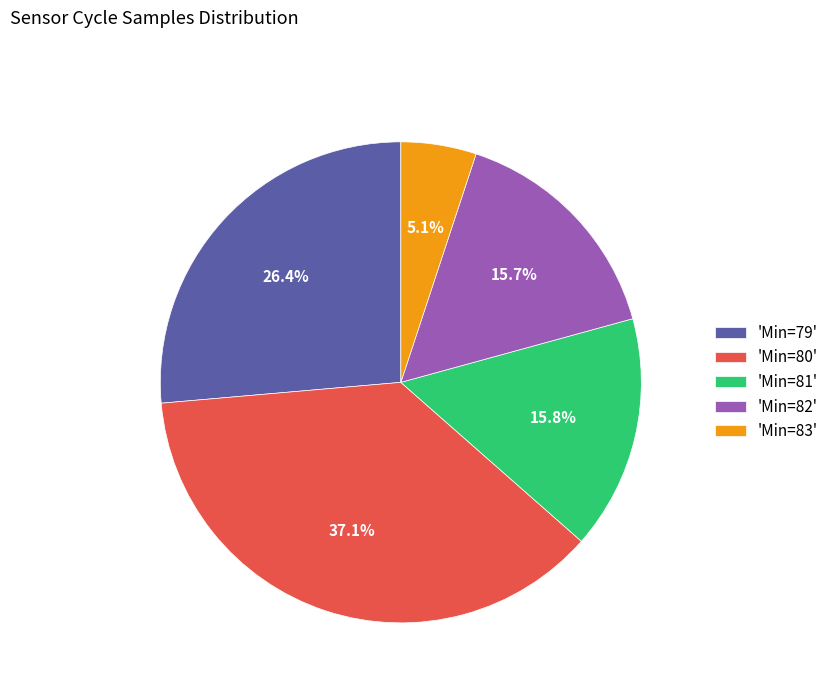

How many segments does this pie chart have?

5